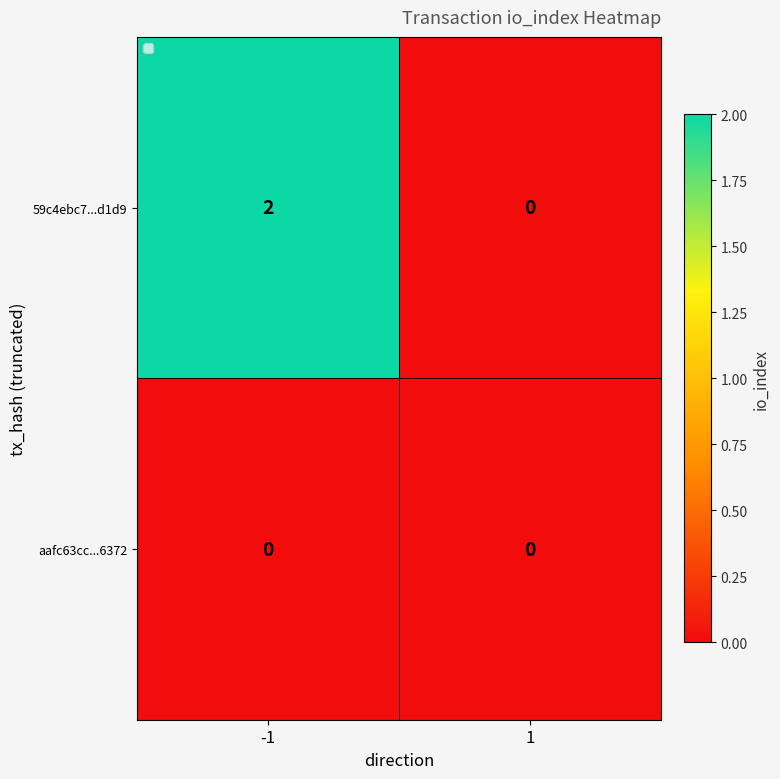

List the series in order of their overall mean, highest first.

59c4ebc7...d1d9, aafc63cc...6372